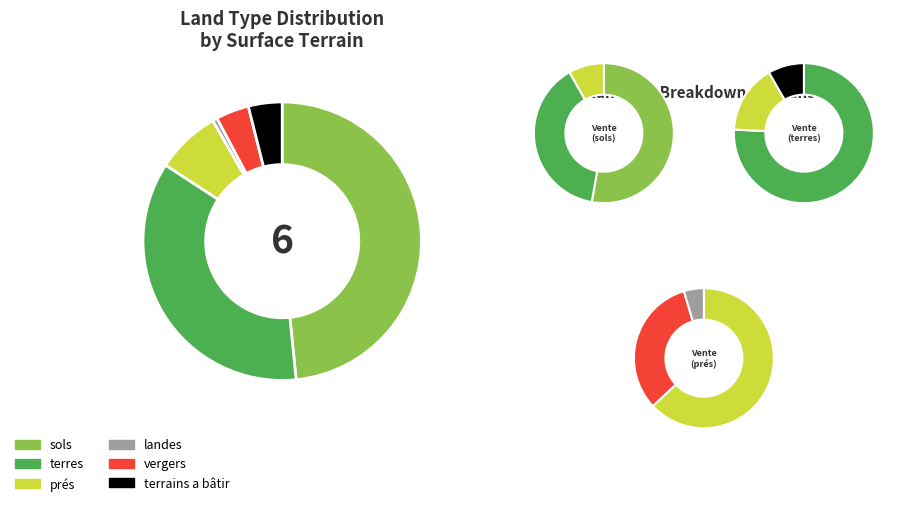

Rank the categories by value from lowest to highest.

landes, vergers, terrains a bâtir, prés, terres, sols